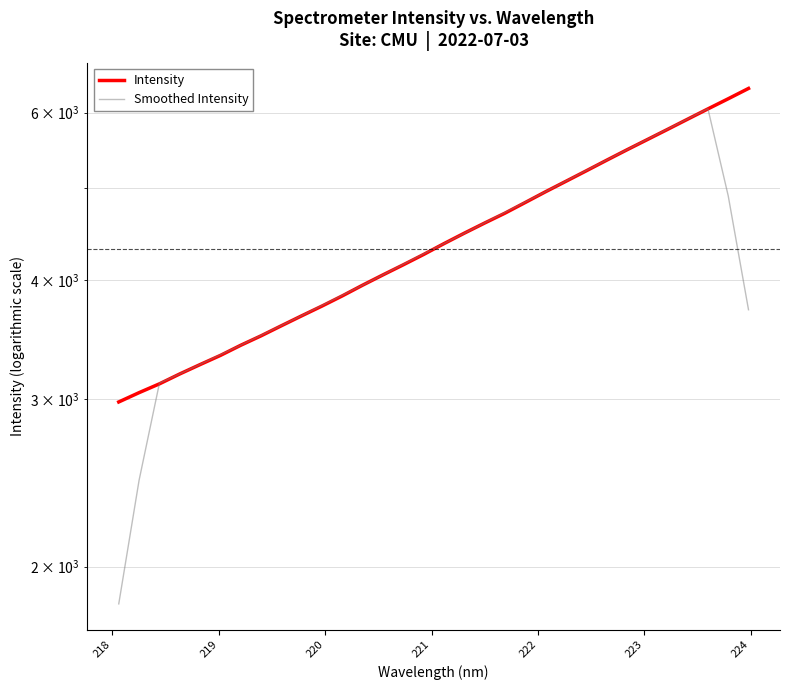

Which series ends up on top after the final intersection of Smoothed Intensity and Intensity?

Intensity